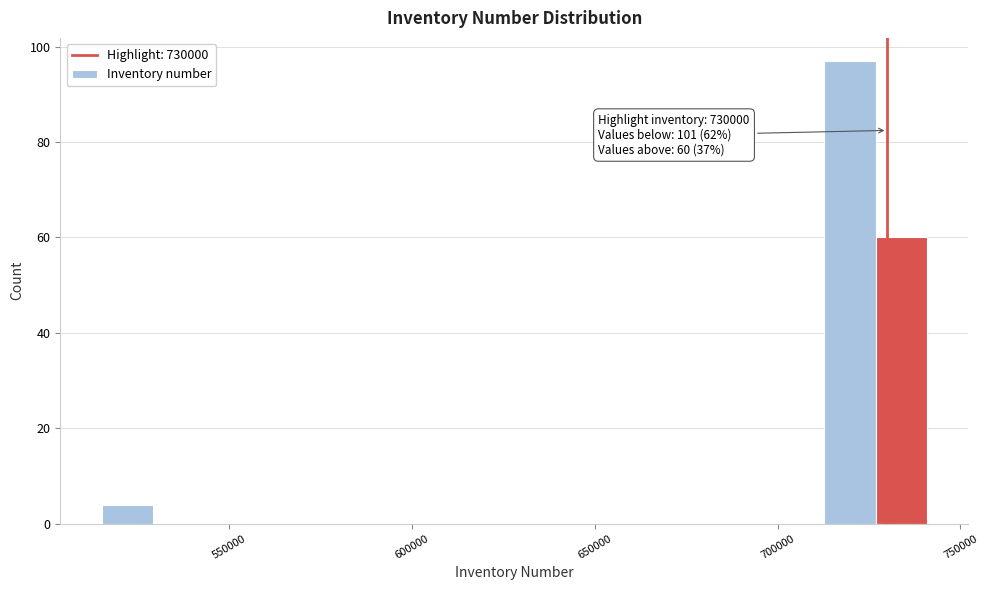

Around what value on the x-axis is the tallest bar? Give the approximate position of its centre, as read against the axis.

720000